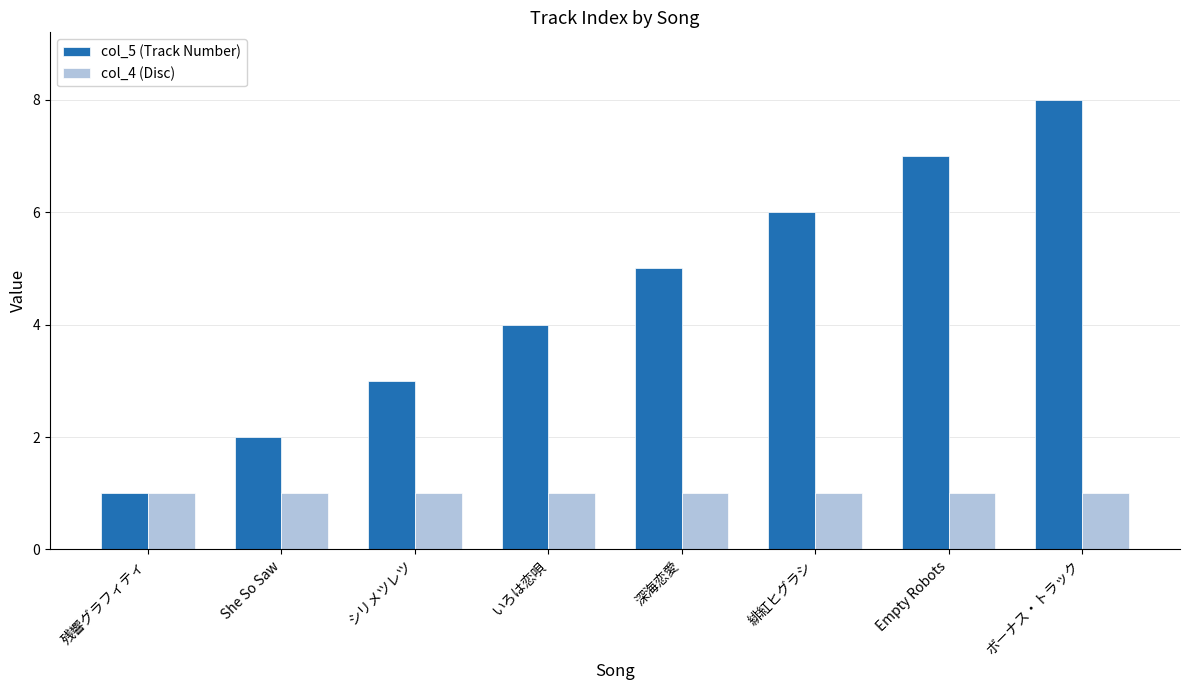

At which category is the sum across all series the highest?

ボーナス・トラック